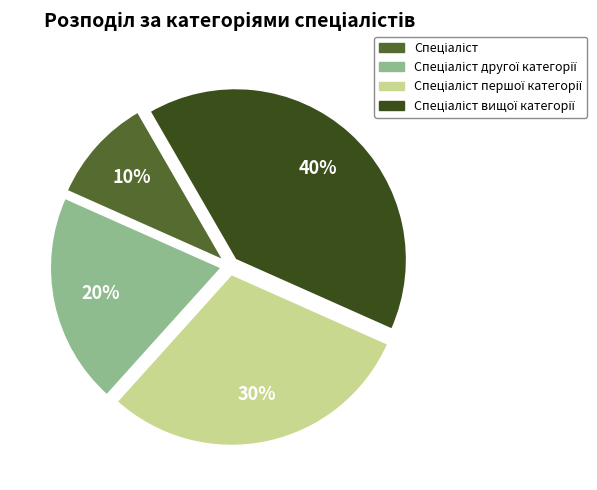

To the nearest percent, what is the difference between the largest and smallest slice percentages?

30%